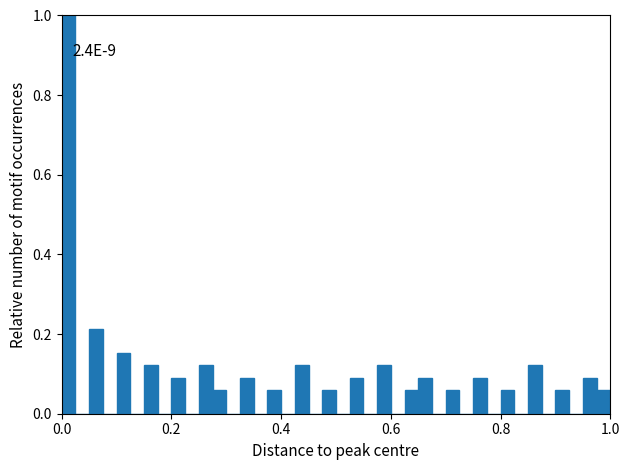

Read against the x-axis, roughly where is the centre of the tallest bar?

0.02